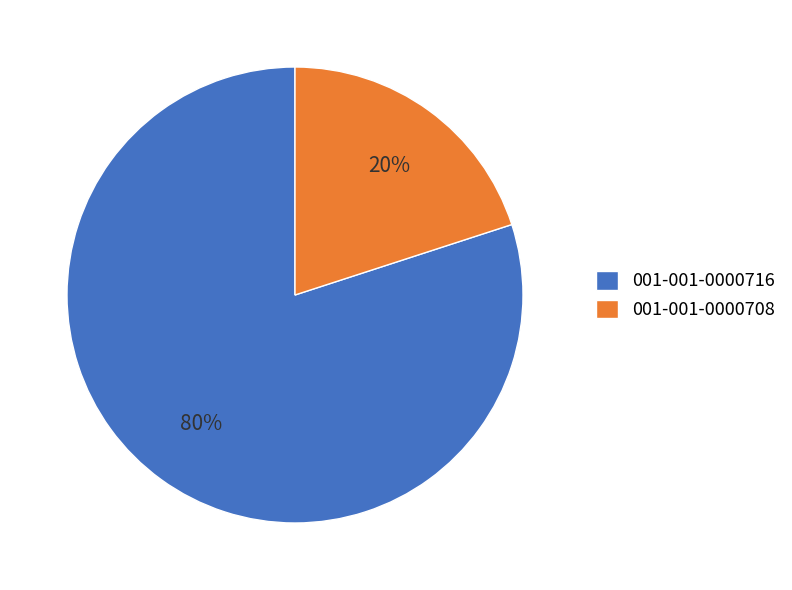

Which has a higher value, 001-001-0000716 or 001-001-0000708?

001-001-0000716